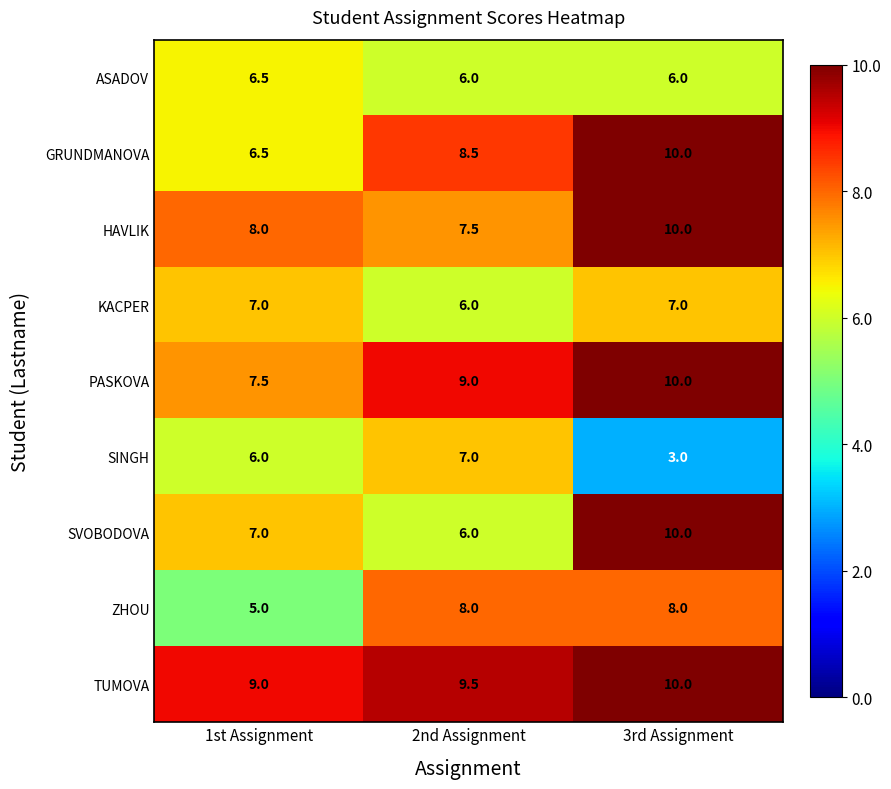

List the labels in order of TUMOVA value, largest first.

3rd Assignment, 2nd Assignment, 1st Assignment